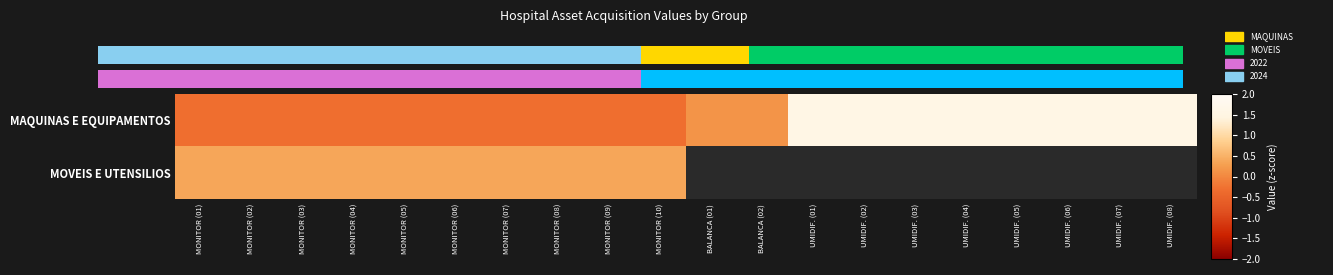

Rank the series at MONITOR (09) from lowest to highest value.

MAQUINAS E EQUIPAMENTOS, MOVEIS E UTENSILIOS